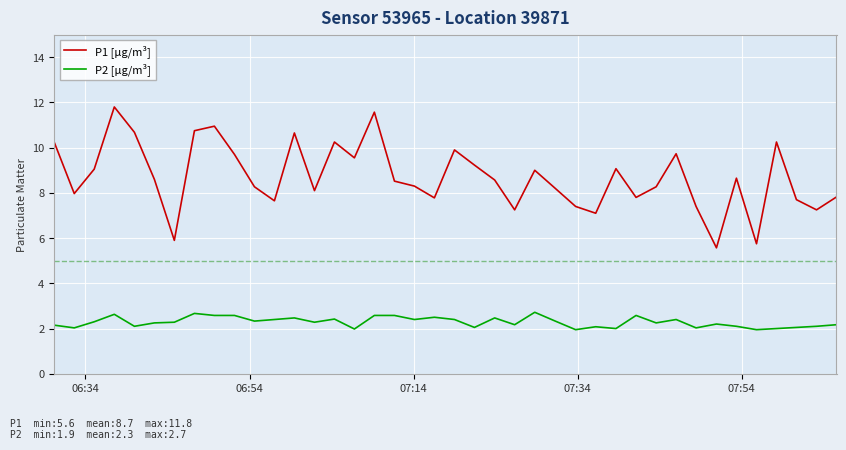

What is the difference between the maximum and minimum values in the P1 [µg/m³] series?

6.2